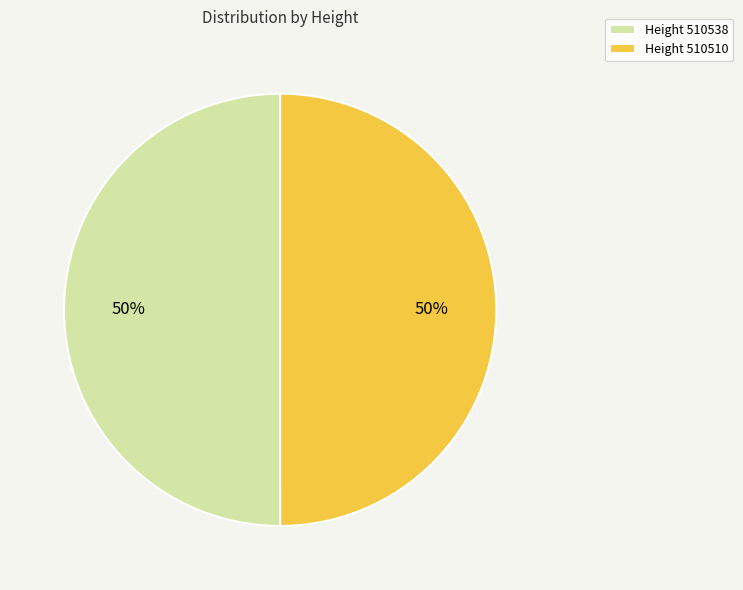

Is the sum of Height 510510 and Height 510538 greater than half?

Yes